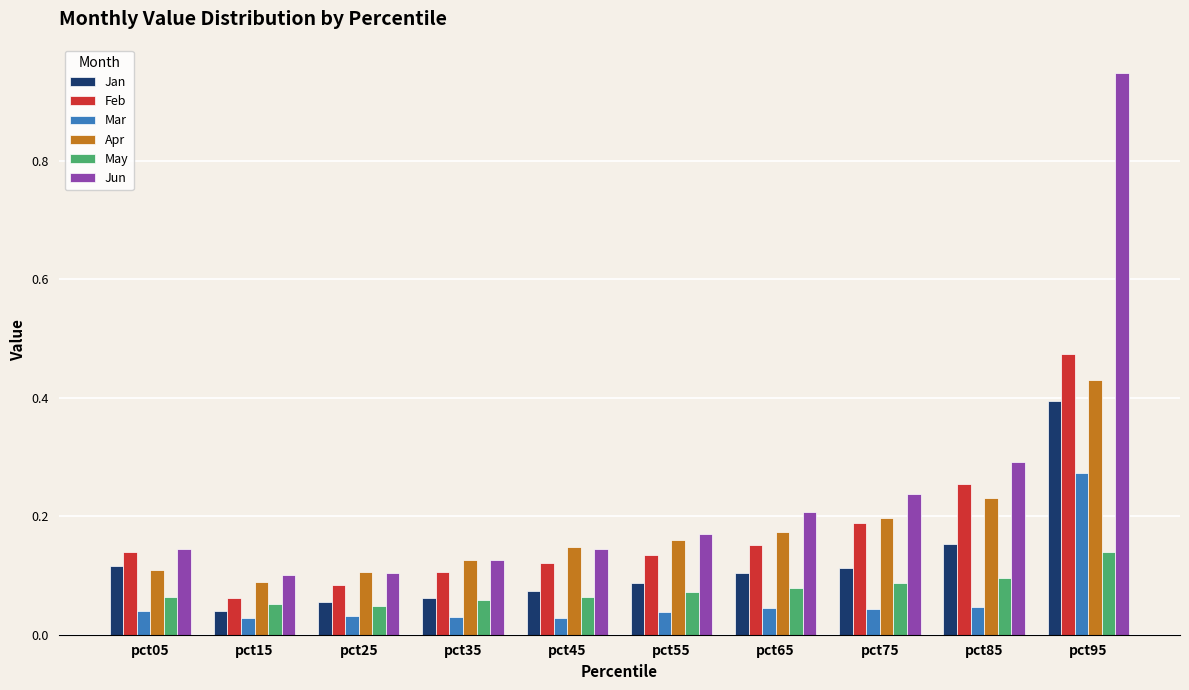

At which category is the sum across all series the highest?

pct95